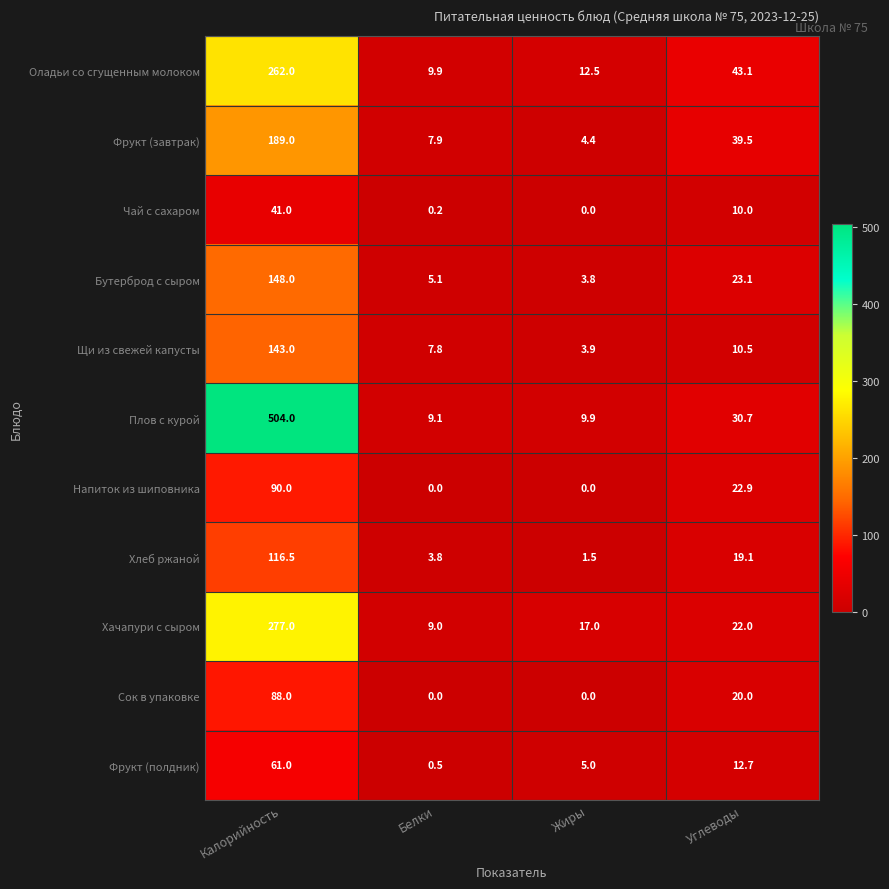

What is the sum of the Бутерброд с сыром values at Калорийность and Жиры?

151.8